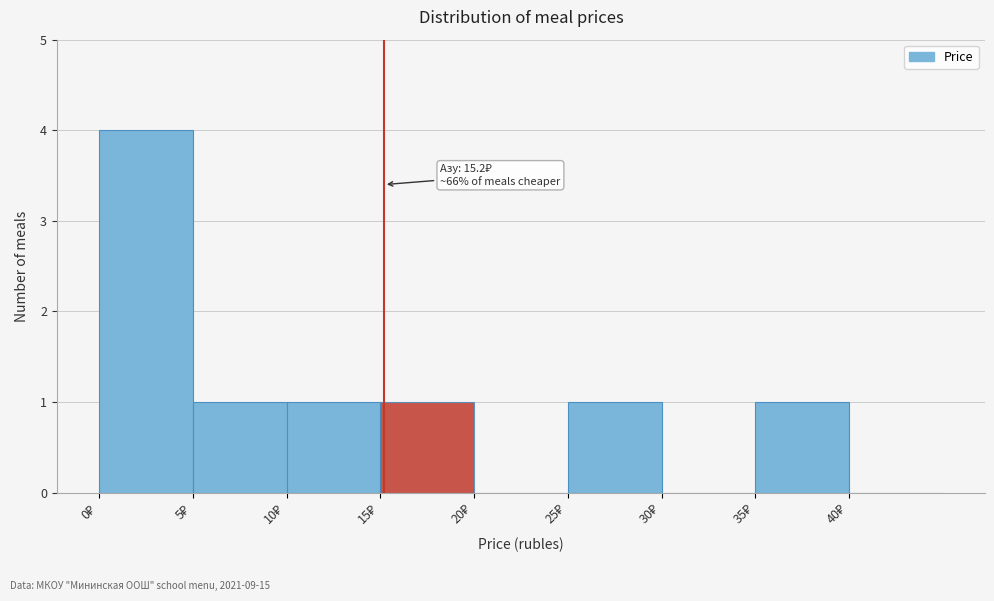

Which range on the x-axis has the tallest bar?

0 to 5